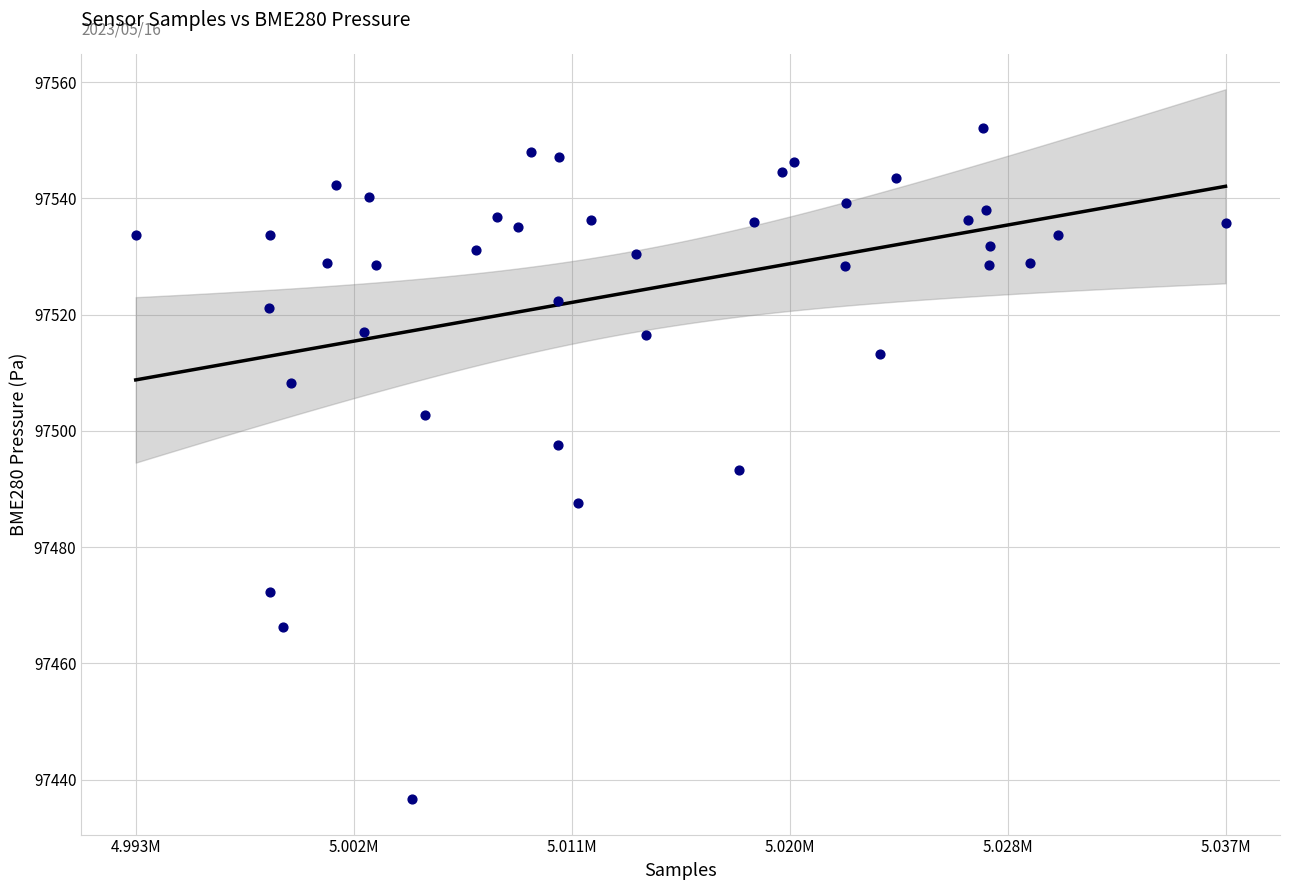

What is the range of X values (max minus min)?

43394.0